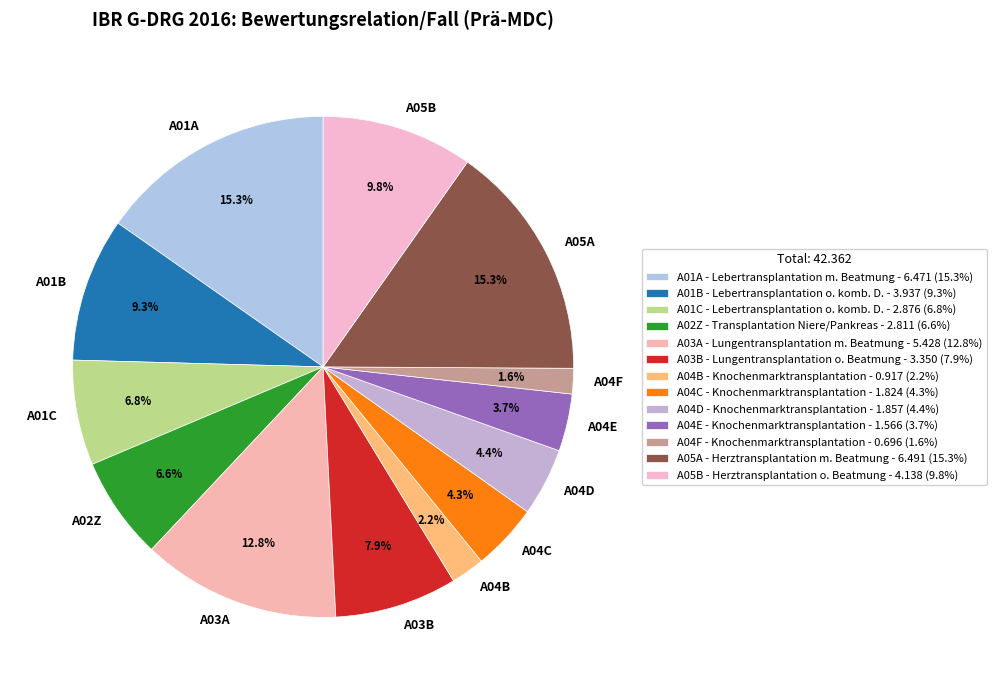

What percentage is the A04E slice, to the nearest percent?

4%